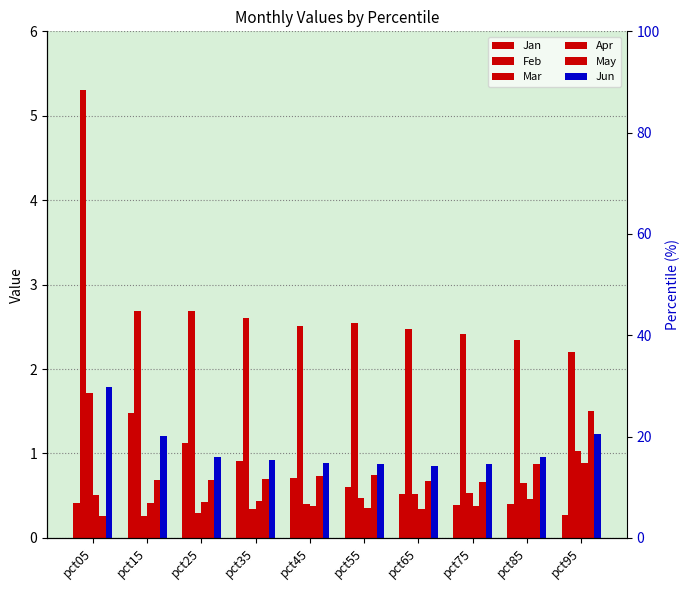

At which category is the sum across all series the highest?

pct05